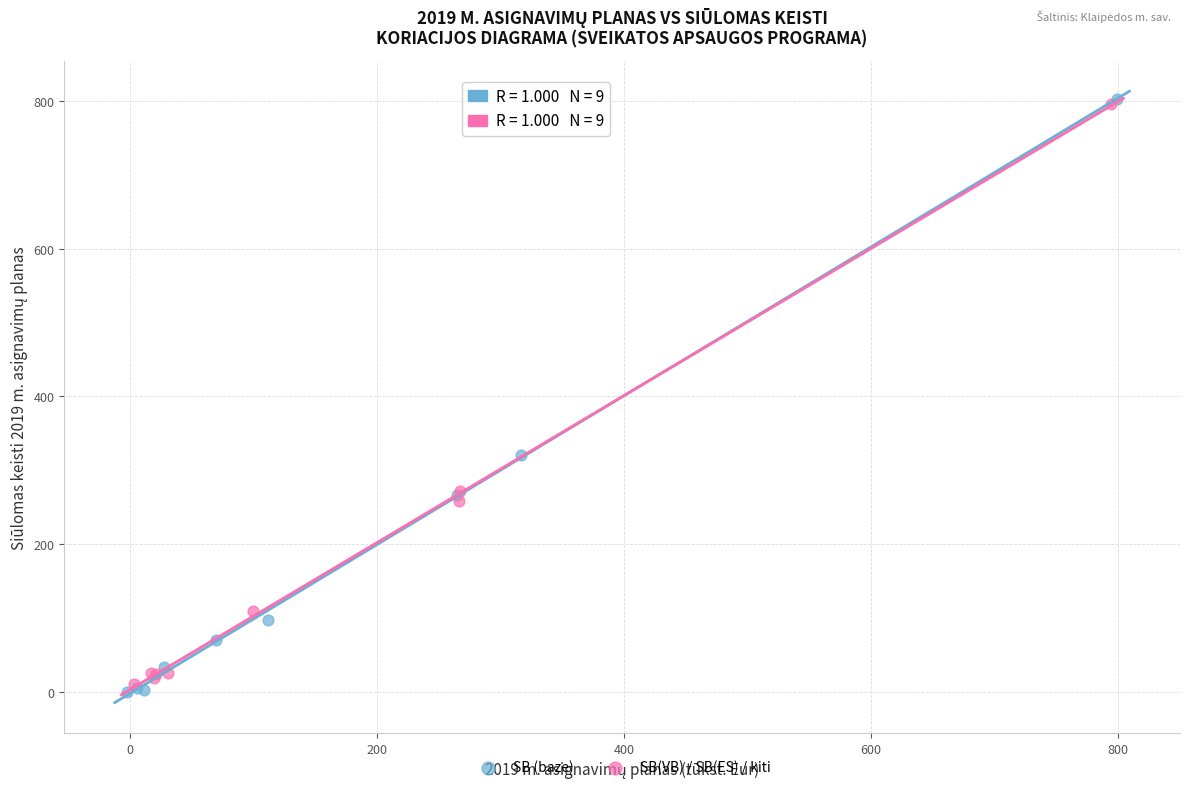

Which series contains the lowest Y value?

SB (baze)